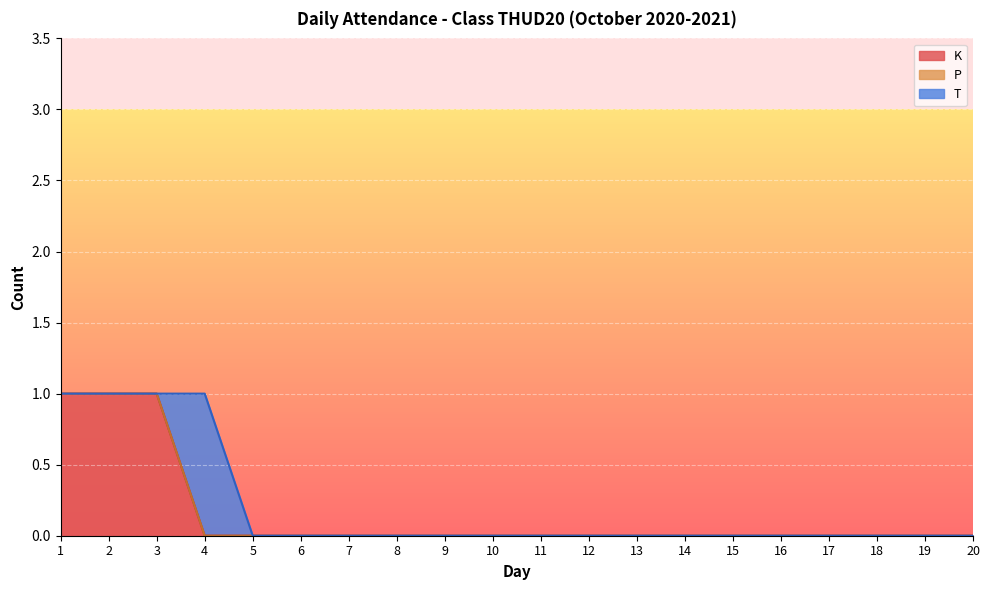

Reading left to right, transcribe all the data shown in this chart.

K: 1	1	1	0	0	0	0	0	0	0	0	0	0	0	0	0	0	0	0	0
P: 0	0	0	0	0	0	0	0	0	0	0	0	0	0	0	0	0	0	0	0
T: 0	0	0	1	0	0	0	0	0	0	0	0	0	0	0	0	0	0	0	0